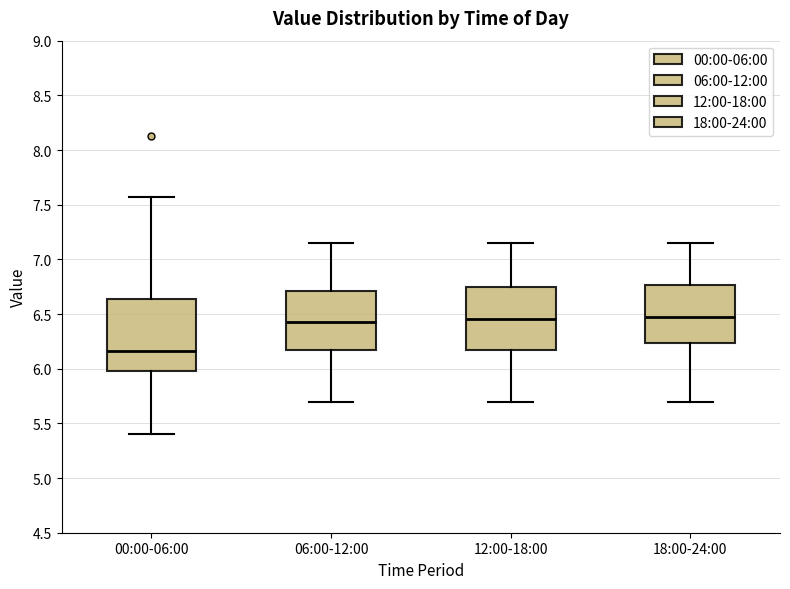

Which box's median line is the lowest?

00:00-06:00